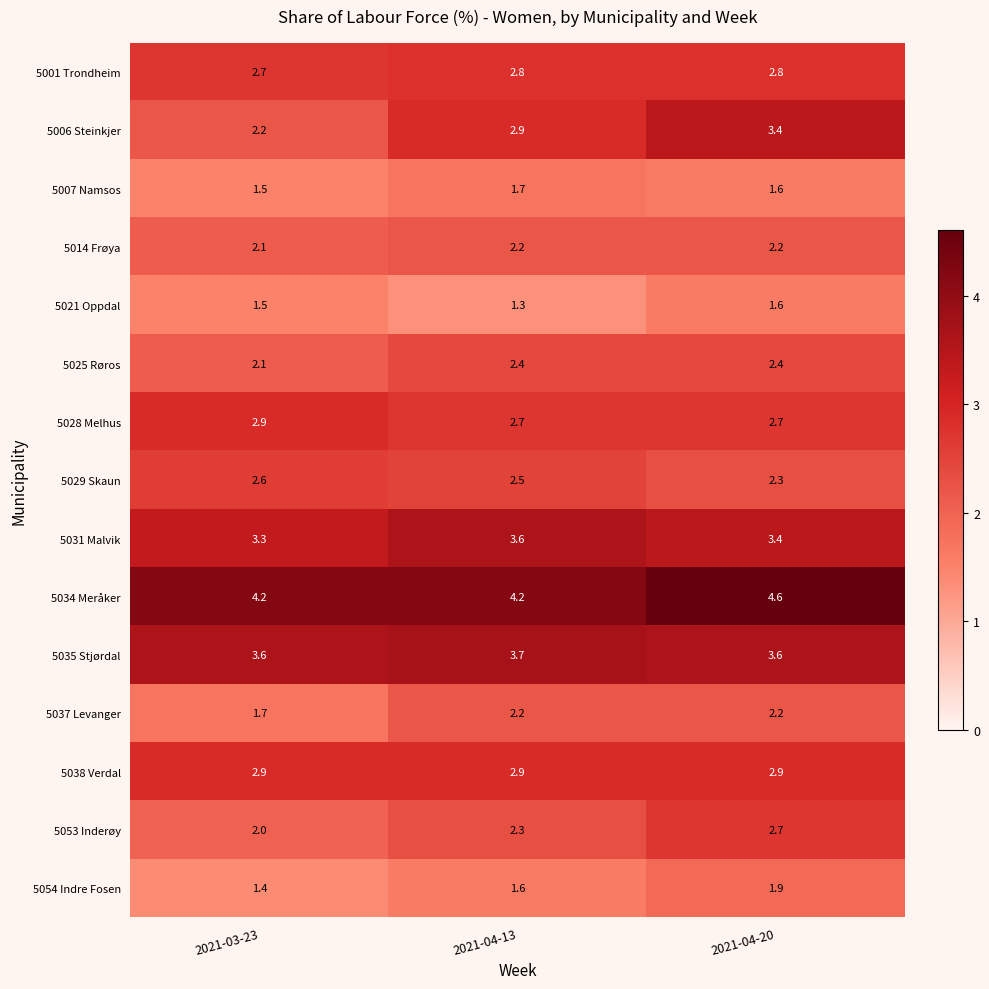

List the labels in order of 5031 Malvik value, smallest first.

2021-03-23, 2021-04-20, 2021-04-13